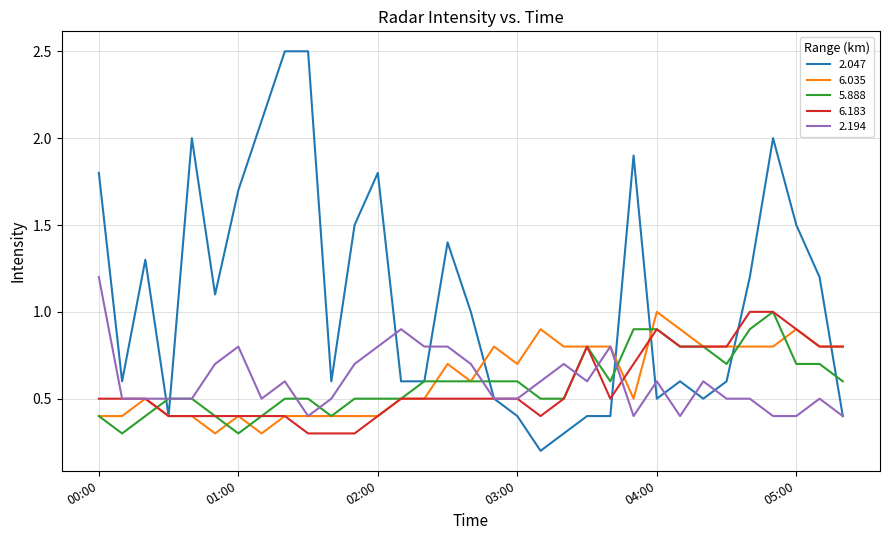

What is the maximum value for 5.888?

1.0